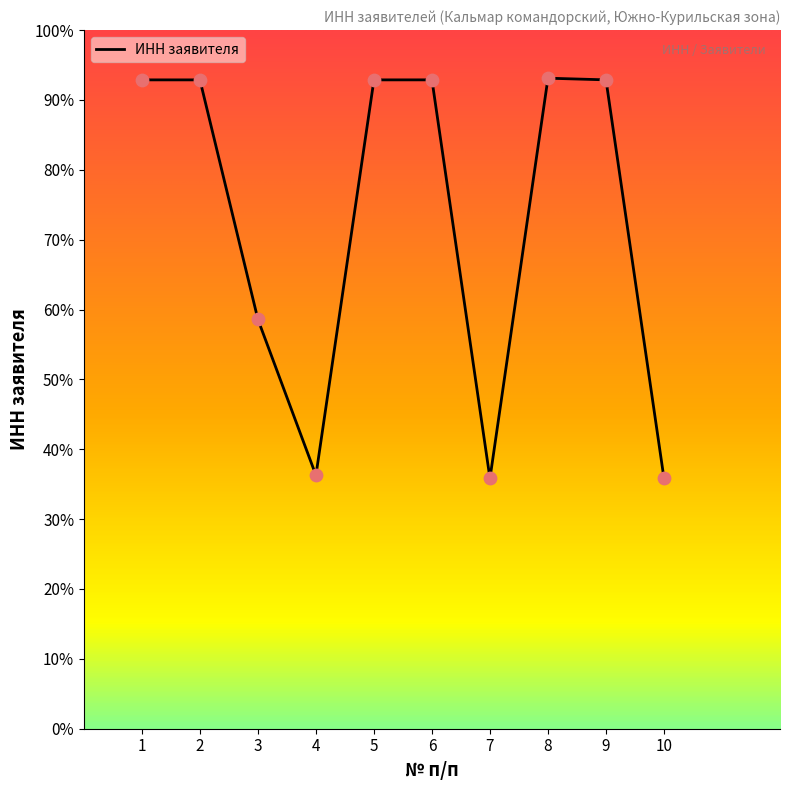

Is this an area chart (filled region under the line)?

No